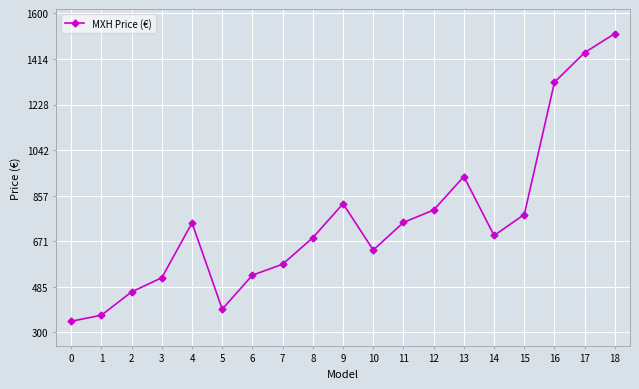

How many values exceed 694?

10